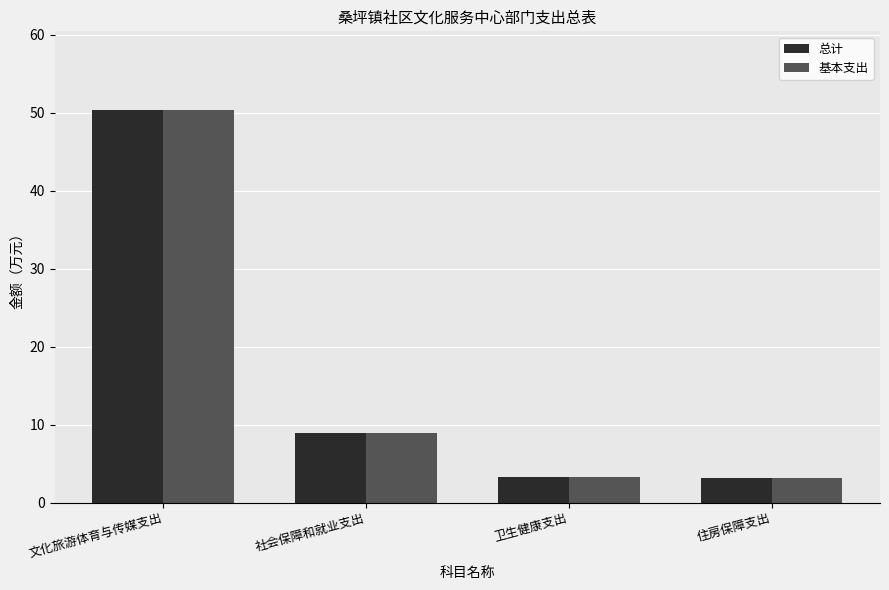

What is the difference between the maximum and minimum values in the 基本支出 series?

47.2